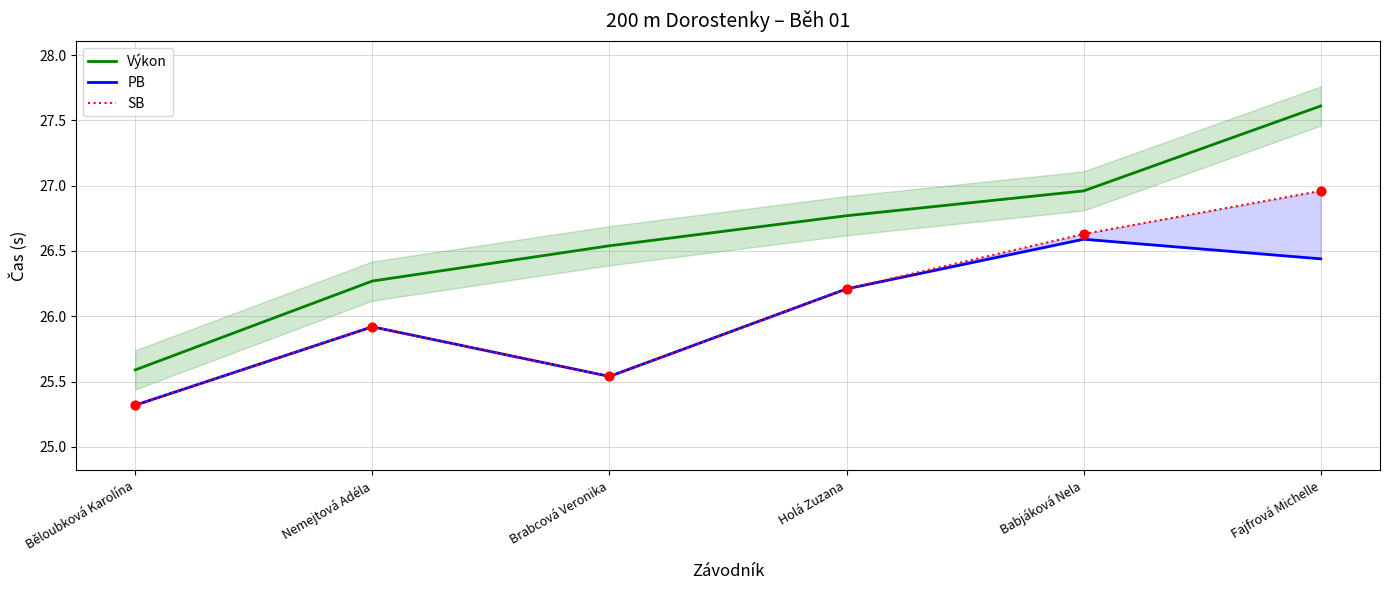

What are all the series names shown in the legend?

Výkon, PB, SB